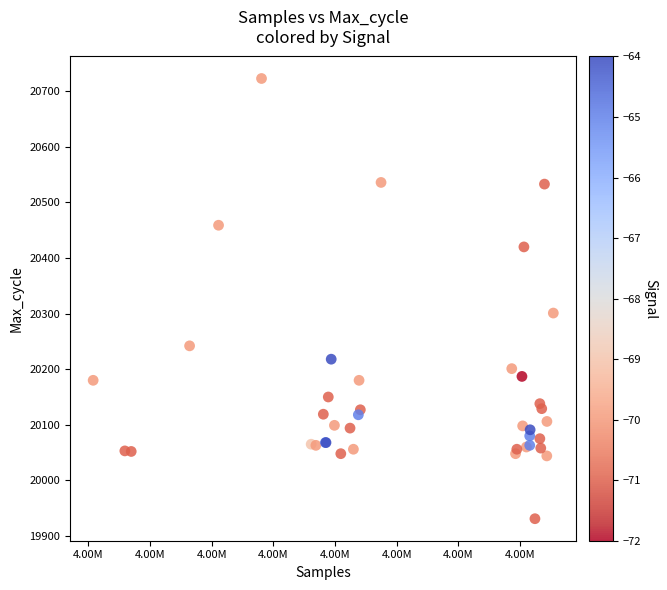

What Y value in the scatter plot is closest to 20327?

20301